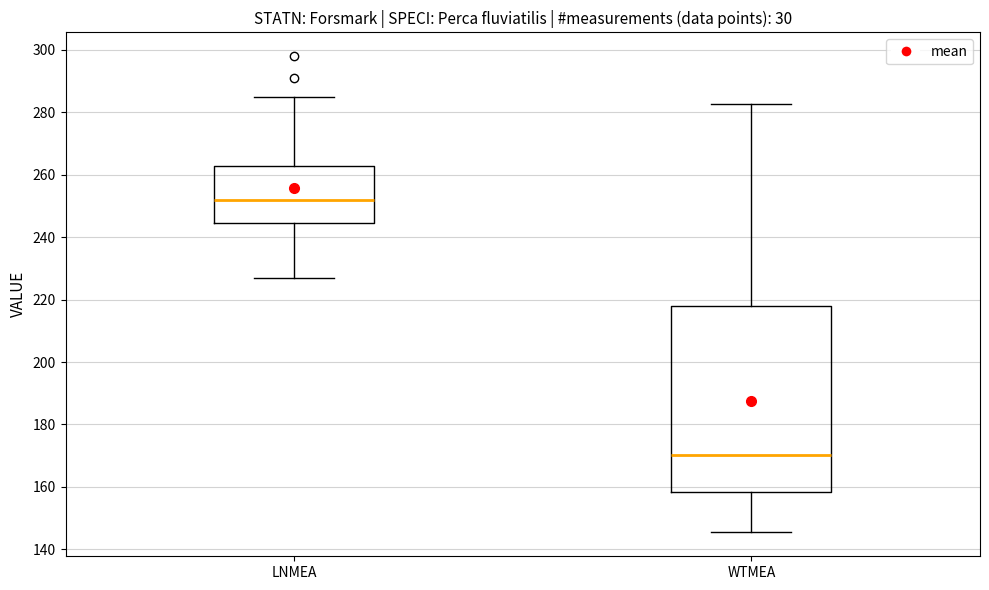

Comparing the boxes themselves (not the whiskers), which one is the tallest?

WTMEA